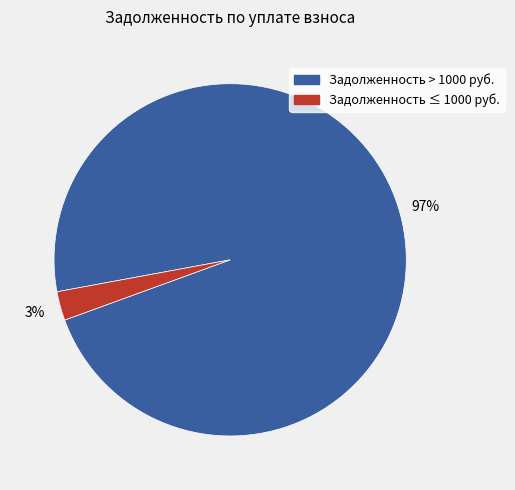

To the nearest percent, what is the average slice percentage?

50%